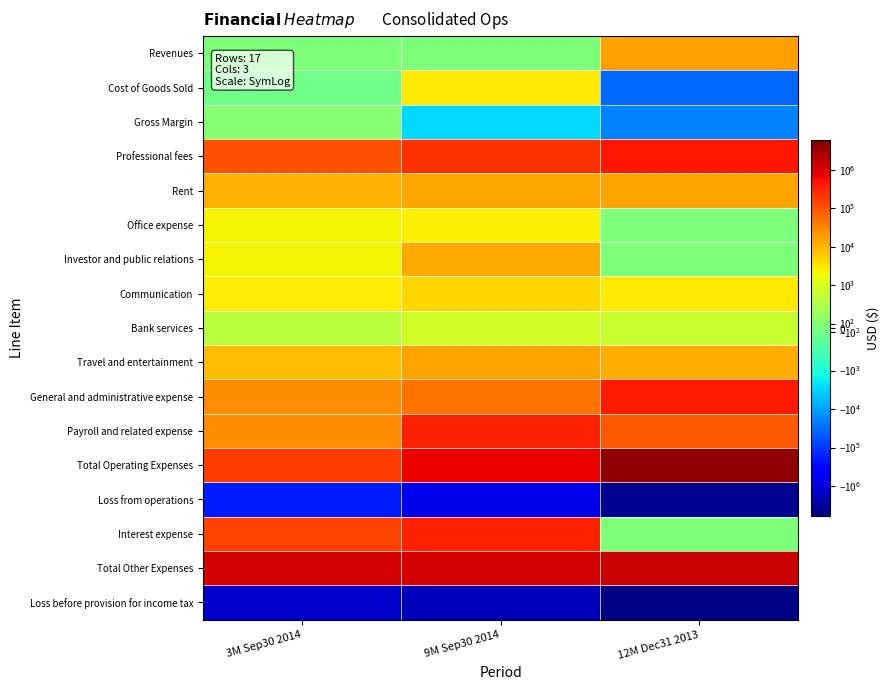

Reading left to right, what are all the values shown in this chart?

Revenues: 3M Sep30 2014=0	9M Sep30 2014=0	12M Dec31 2013=17435
Cost of Goods Sold: 3M Sep30 2014=-128	9M Sep30 2014=3008	12M Dec31 2013=-36491
Gross Margin: 3M Sep30 2014=128	9M Sep30 2014=-3008	12M Dec31 2013=-19056
Professional fees: 3M Sep30 2014=108195	9M Sep30 2014=241554	12M Dec31 2013=454201
Rent: 3M Sep30 2014=11147	9M Sep30 2014=14722	12M Dec31 2013=16445
Office expense: 3M Sep30 2014=2318	9M Sep30 2014=2541	12M Dec31 2013=0
Investor and public relations: 3M Sep30 2014=2205	9M Sep30 2014=13786	12M Dec31 2013=0
Communication: 3M Sep30 2014=2650	9M Sep30 2014=4631	12M Dec31 2013=3000
Bank services: 3M Sep30 2014=683	9M Sep30 2014=921	12M Dec31 2013=796
Travel and entertainment: 3M Sep30 2014=8377	9M Sep30 2014=15690	12M Dec31 2013=11965
General and administrative expense: 3M Sep30 2014=27530	9M Sep30 2014=50228	12M Dec31 2013=401779
Payroll and related expense: 3M Sep30 2014=27000	9M Sep30 2014=337668	12M Dec31 2013=95125
Total Operating Expenses: 3M Sep30 2014=190105	9M Sep30 2014=684691	12M Dec31 2013=3934440
Loss from operations: 3M Sep30 2014=-189977	9M Sep30 2014=-687699	12M Dec31 2013=-3953496
Interest expense: 3M Sep30 2014=154439	9M Sep30 2014=348520	12M Dec31 2013=0
Total Other Expenses: 3M Sep30 2014=1102678	9M Sep30 2014=1089780	12M Dec31 2013=1431487
Loss before provision for income tax: 3M Sep30 2014=-1292655	9M Sep30 2014=-1777479	12M Dec31 2013=-5384983